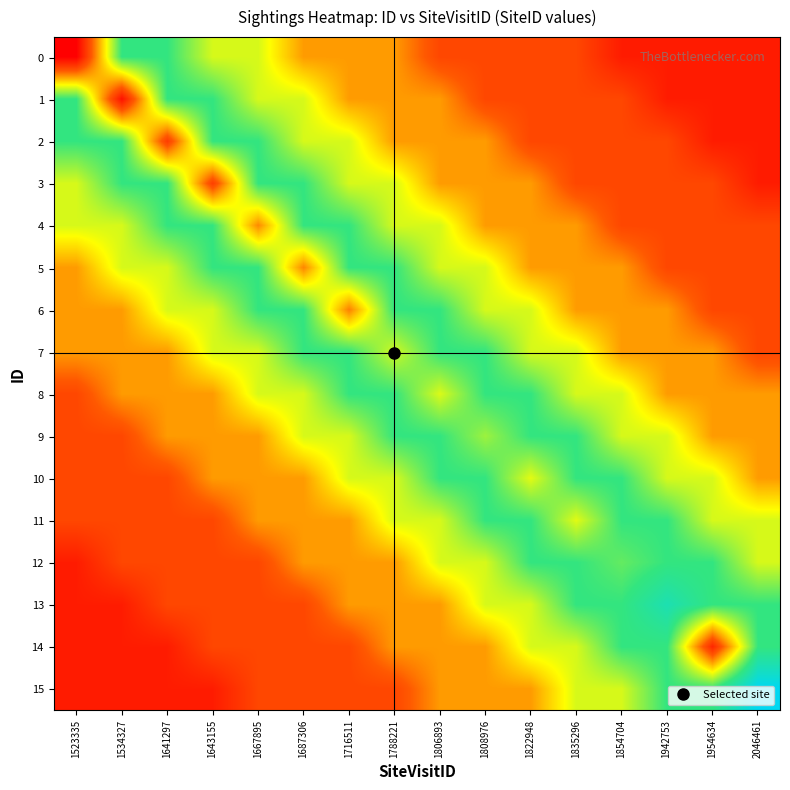

Which has a higher value, 1954634 or 1534327?

1534327